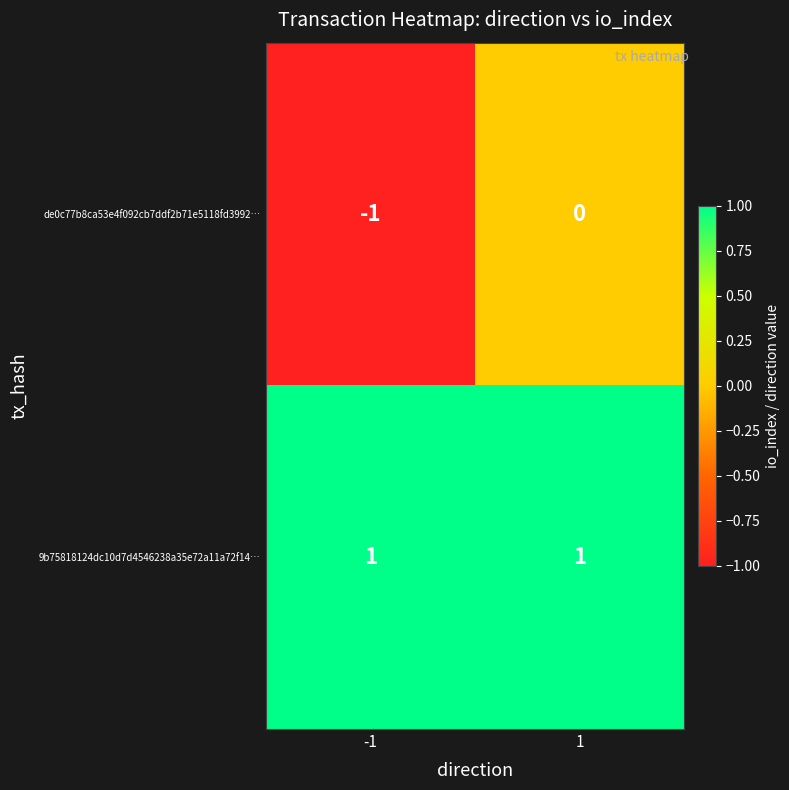

True or false: de0c77b8ca53e4f092cb7ddf2b71e5118fd3992… has a value of -1 at -1.

True